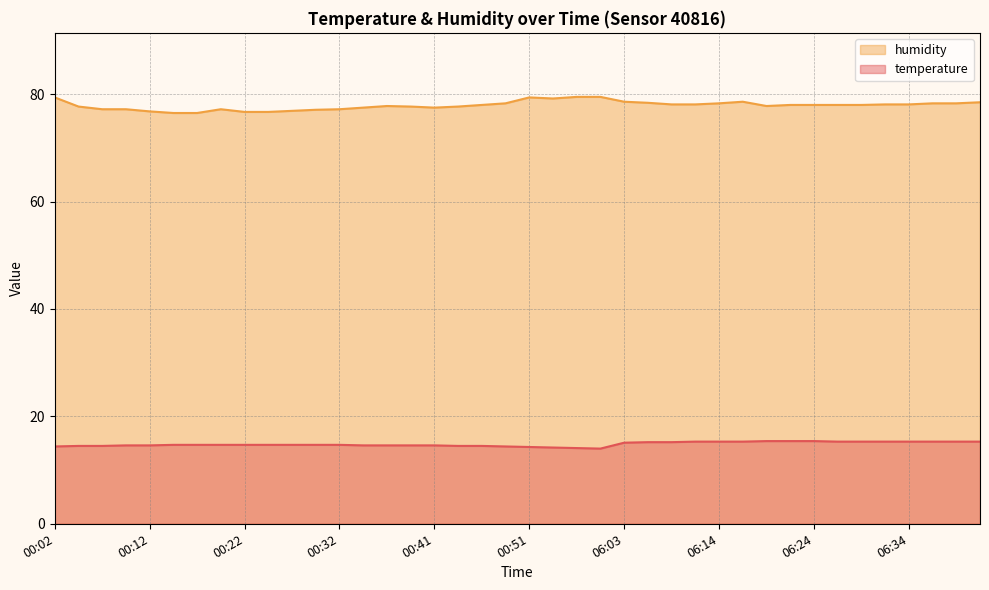

The value of humidity at 06:27 is 47.4. True or false?

False